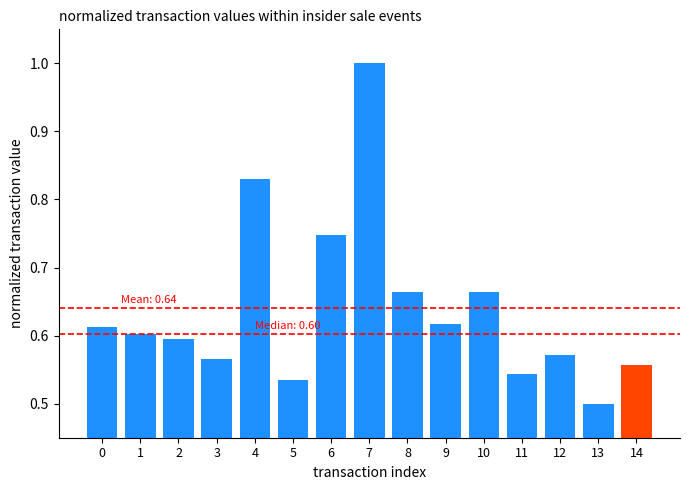

True or false: the data shows 0.8 at 14.

False